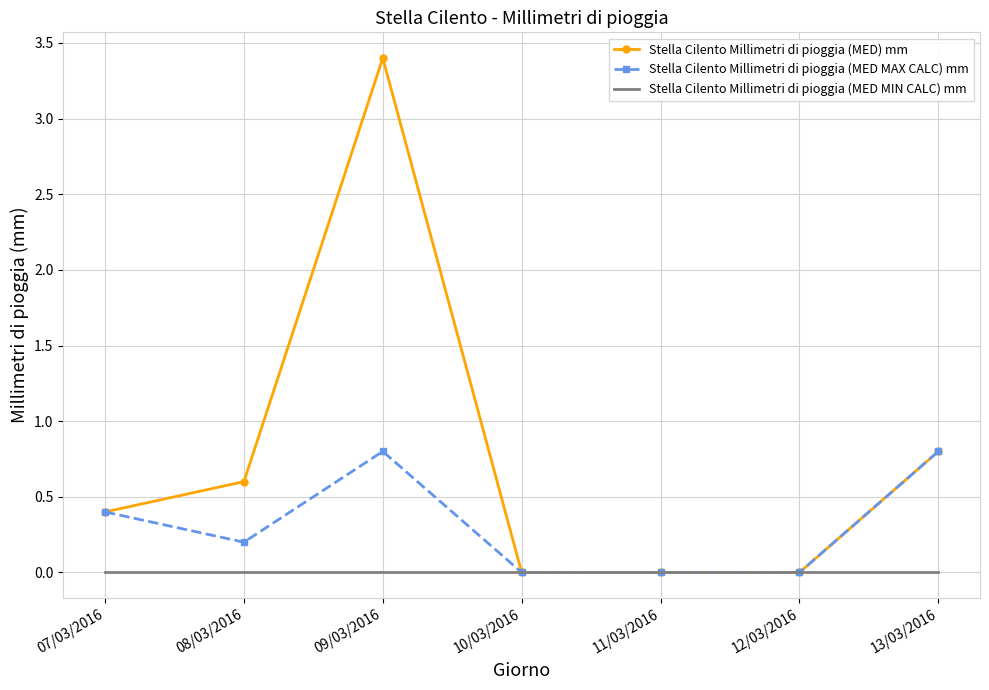

What position from the left is 08/03/2016?

2